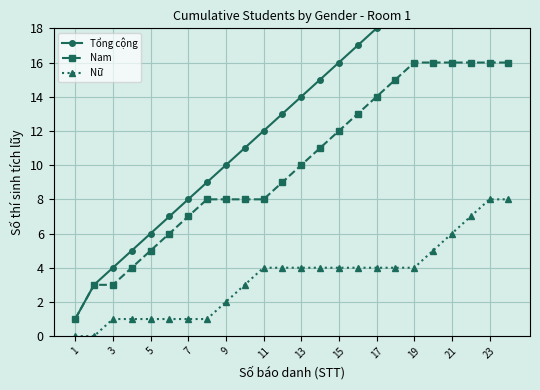

What are all the series names shown in the legend?

Tổng cộng, Nam, Nữ